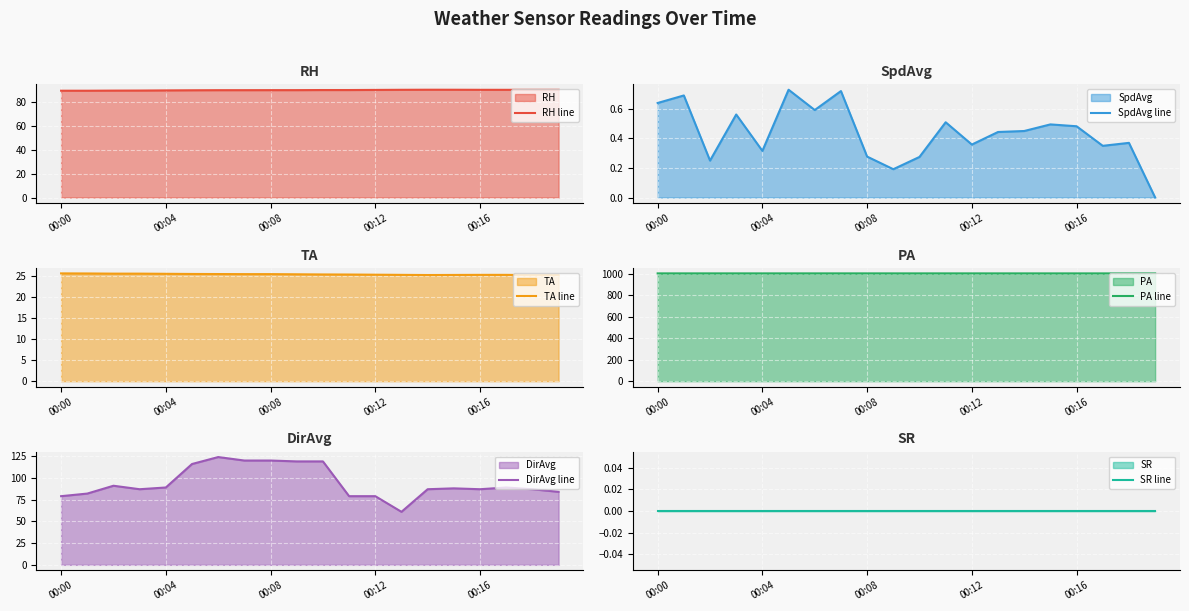

Reading left to right, what are all the values shown in this chart?

RH line: 89.8	89.8	89.9	89.9	90.1	90.2	90.2	90.2	90.3	90.3	90.4	90.4	90.5	90.6	90.6	90.6	90.5	90.5	90.5	90.5
SpdAvg line: 0.6	0.7	0.2	0.6	0.3	0.7	0.6	0.7	0.3	0.2	0.3	0.5	0.4	0.4	0.4	0.5	0.5	0.3	0.4	0.0
TA line: 25.7	25.7	25.6	25.6	25.6	25.6	25.5	25.5	25.5	25.5	25.4	25.4	25.4	25.3	25.3	25.3	25.3	25.3	25.3	25.3
PA line: 1003.9	1003.8	1003.8	1003.9	1003.8	1003.8	1003.8	1003.9	1003.9	1003.8	1003.8	1003.8	1003.8	1003.8	1003.8	1003.8	1003.8	1003.8	1003.8	1003.8
DirAvg line: 79.0	82.0	91.0	87.0	89.0	116.0	124.0	120.0	120.0	119.0	119.0	79.0	79.0	61.0	87.0	88.0	87.0	89.0	87.0	84.0
SR line: 0.0	0.0	0.0	0.0	0.0	0.0	0.0	0.0	0.0	0.0	0.0	0.0	0.0	0.0	0.0	0.0	0.0	0.0	0.0	0.0